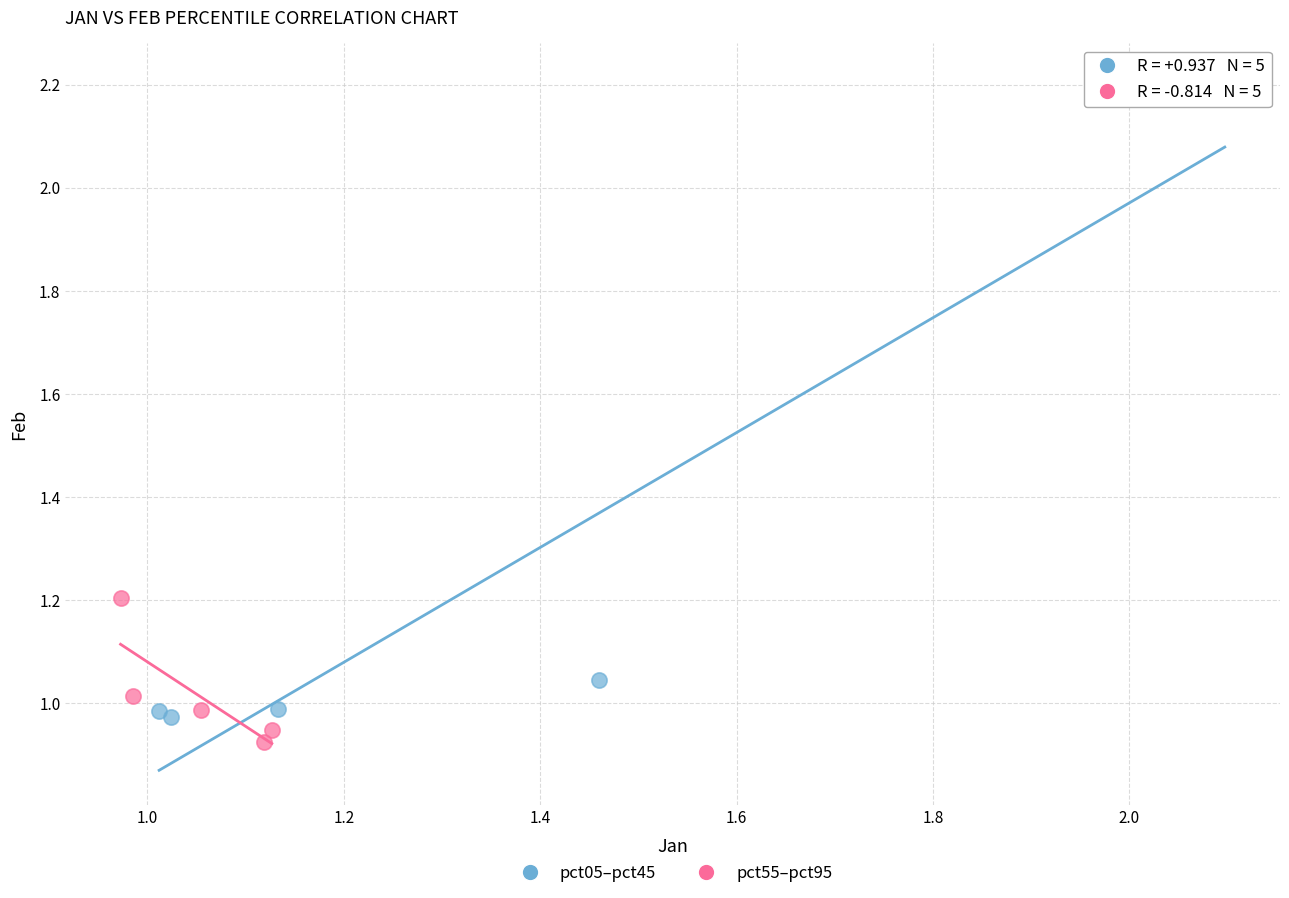

Which series contains the highest Y value?

pct05–pct45